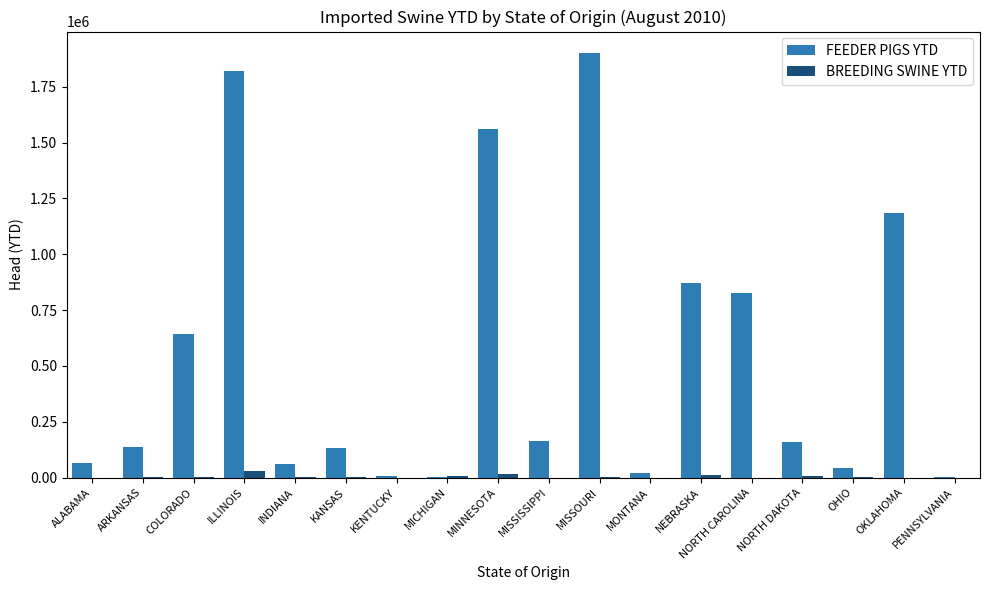

Read the FEEDER PIGS YTD value at NORTH CAROLINA.

826455